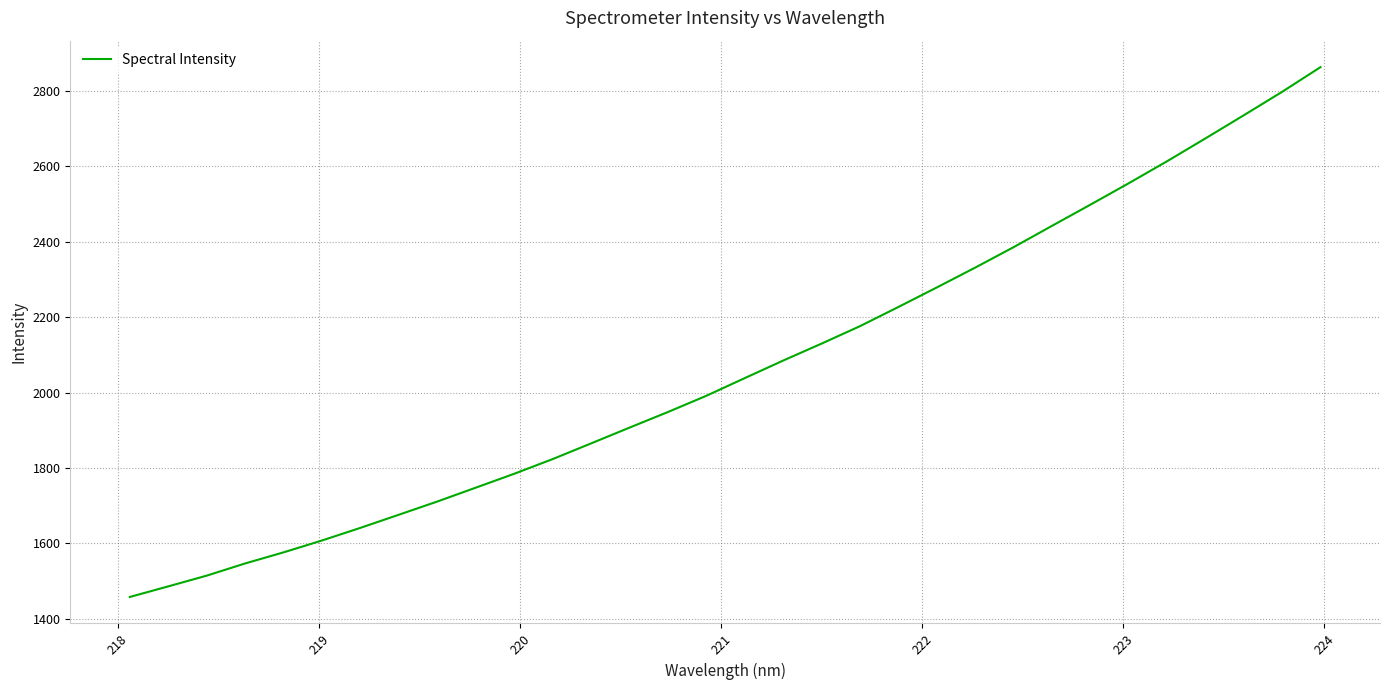

What is the difference between the maximum and minimum values?

1404.7